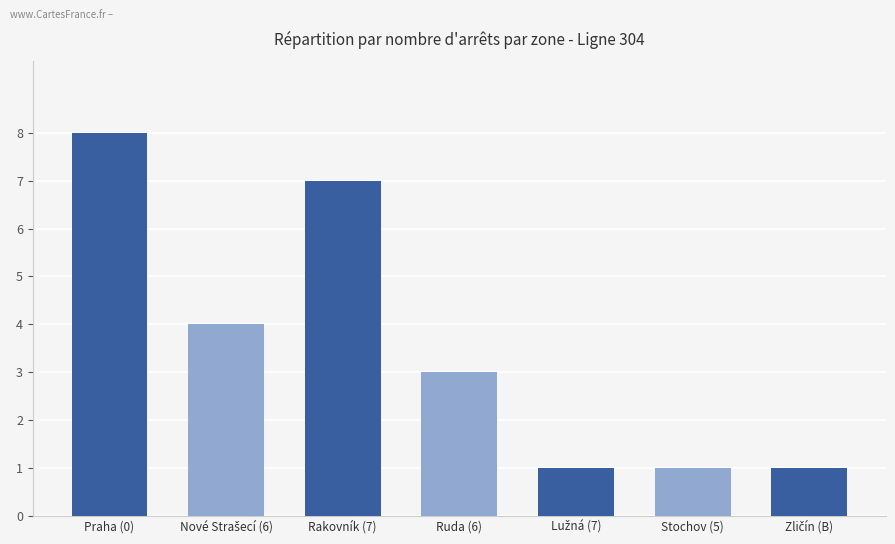

What is the difference between the second highest and minimum values?

6